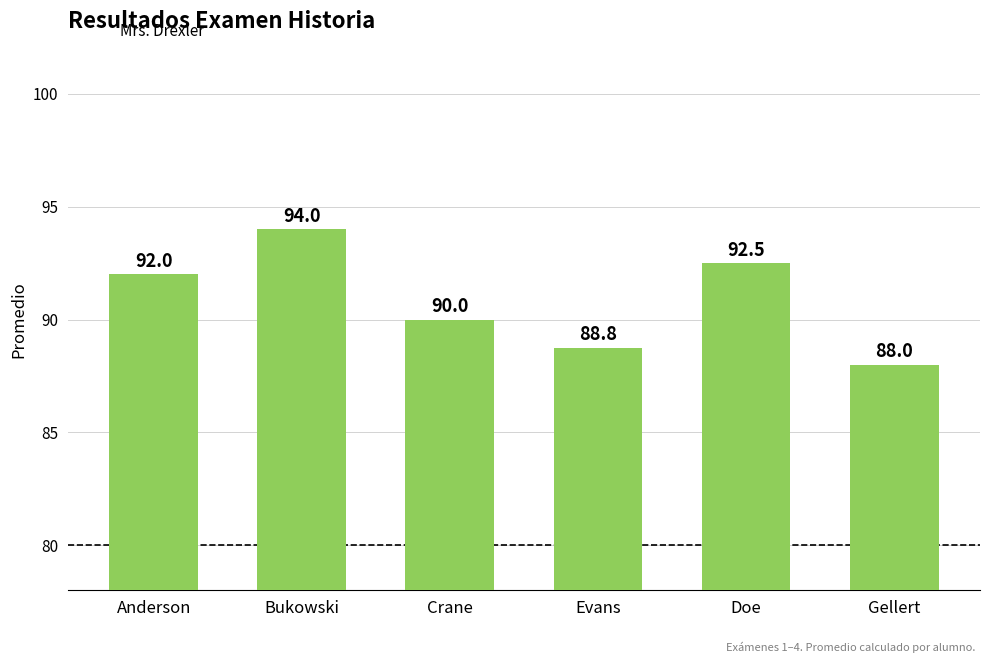

At which category does the chart reach its minimum across all series?

Gellert